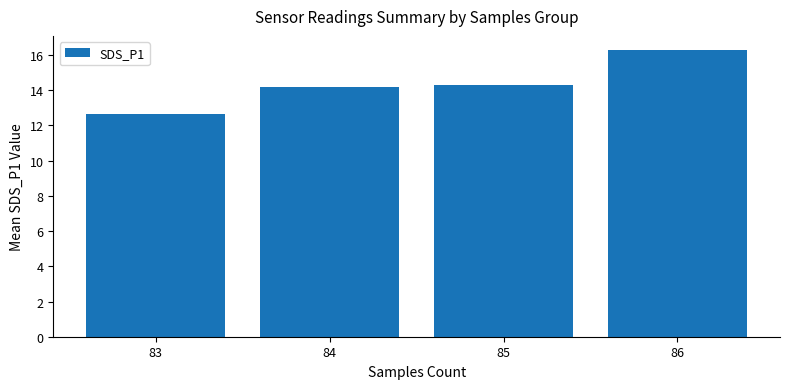

What is the sum of the values at 83 and 84?

26.8